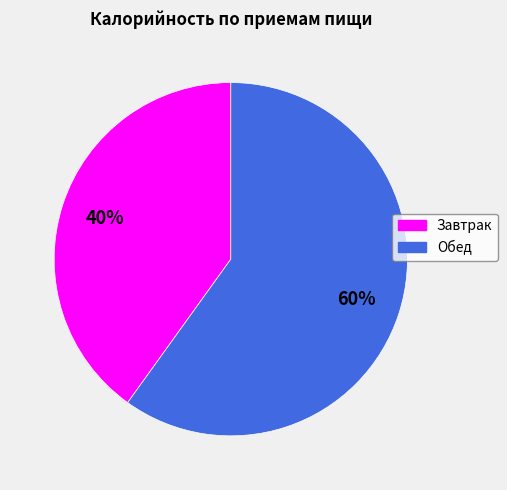

Is it true that Обед is 47% of the pie?

False